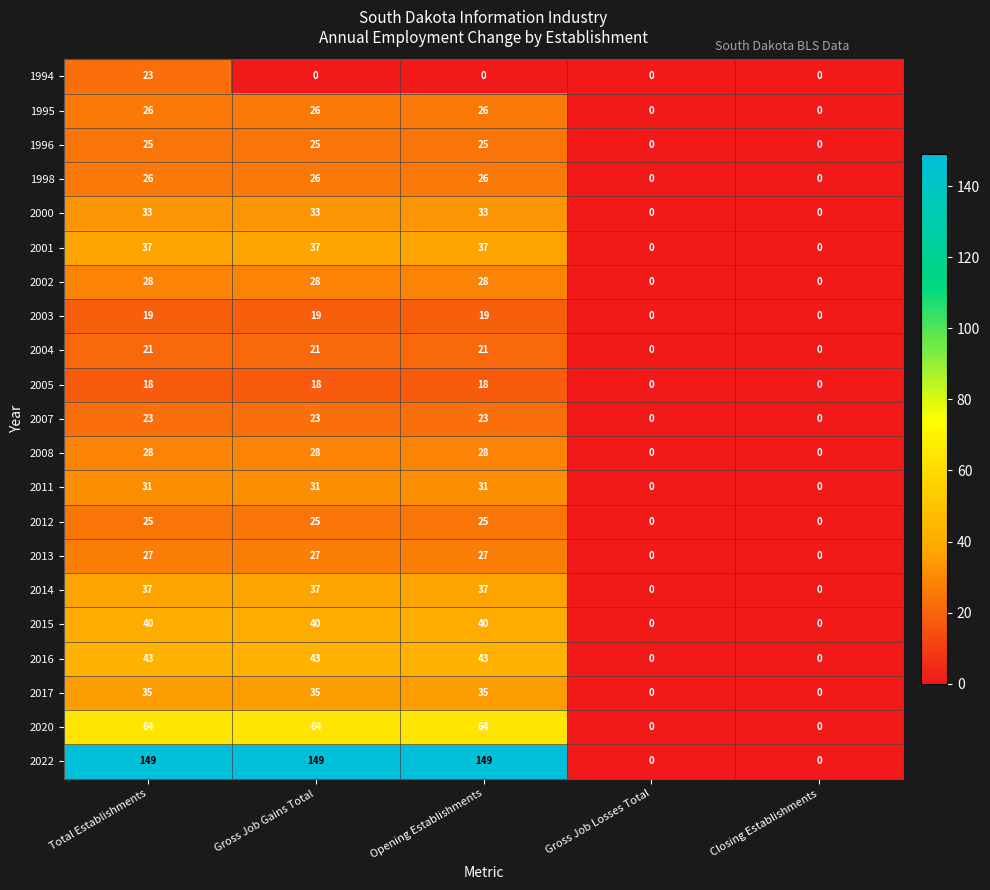

Count the number of categories in the chart.

5